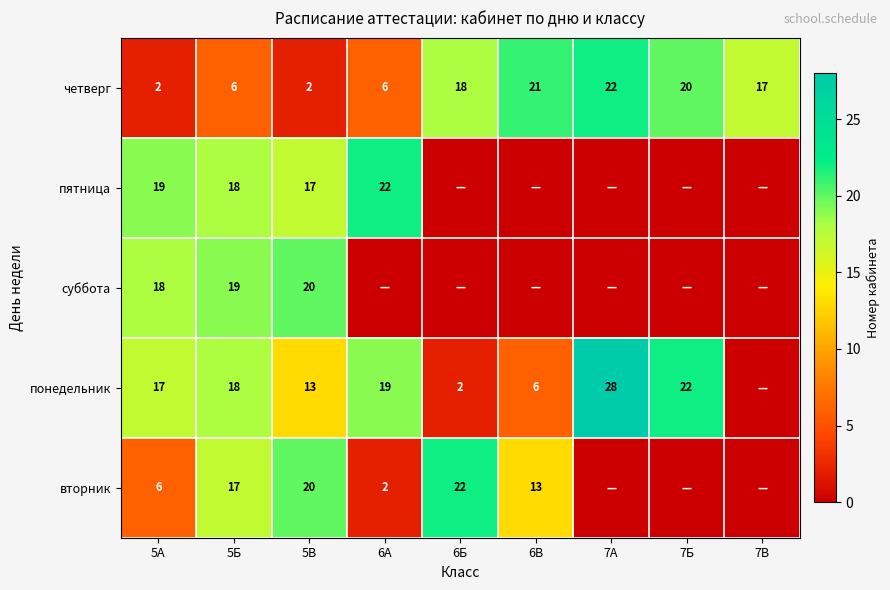

What is the difference between the second highest and minimum values in the четверг series?

19